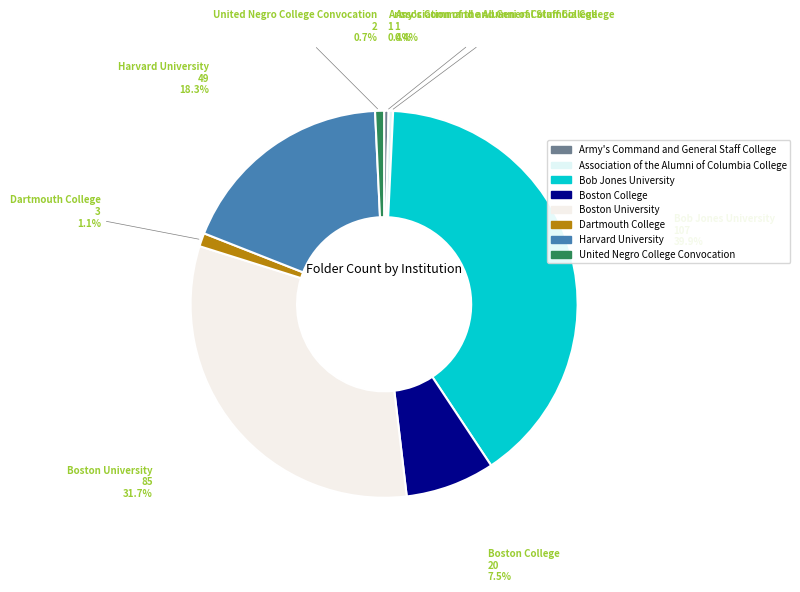

Combined, do Boston College and Boston University account for over 50%?

No